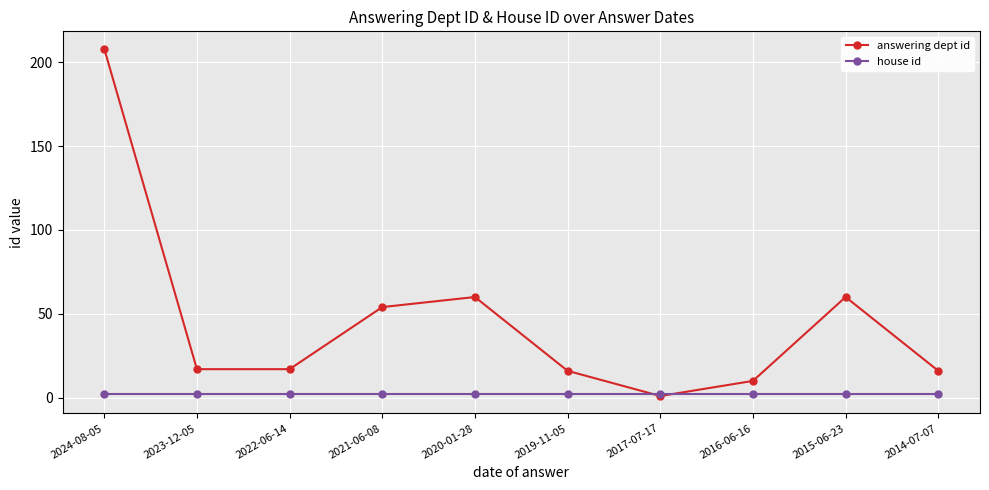

What is the value of the house id point at the 10th from the left?

2